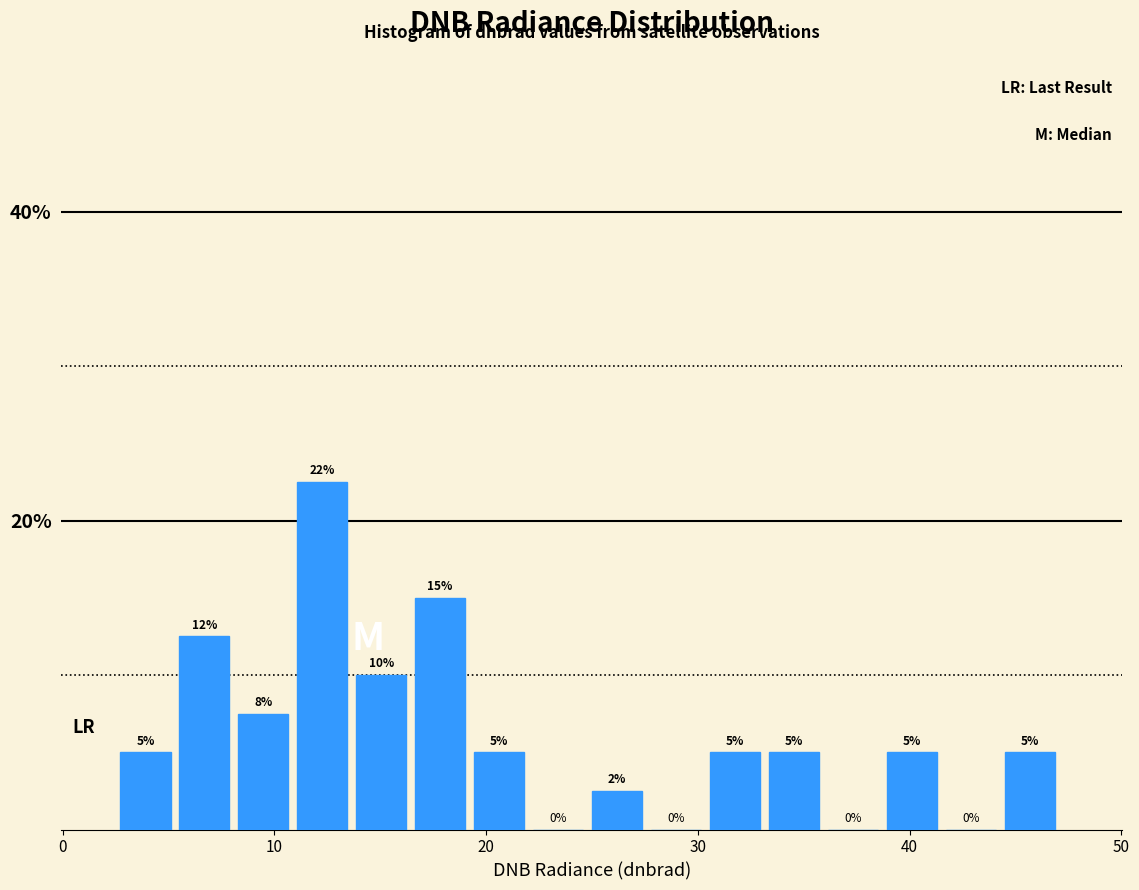

Around what value on the x-axis is the tallest bar? Give the approximate position of its centre, as read against the axis.

12